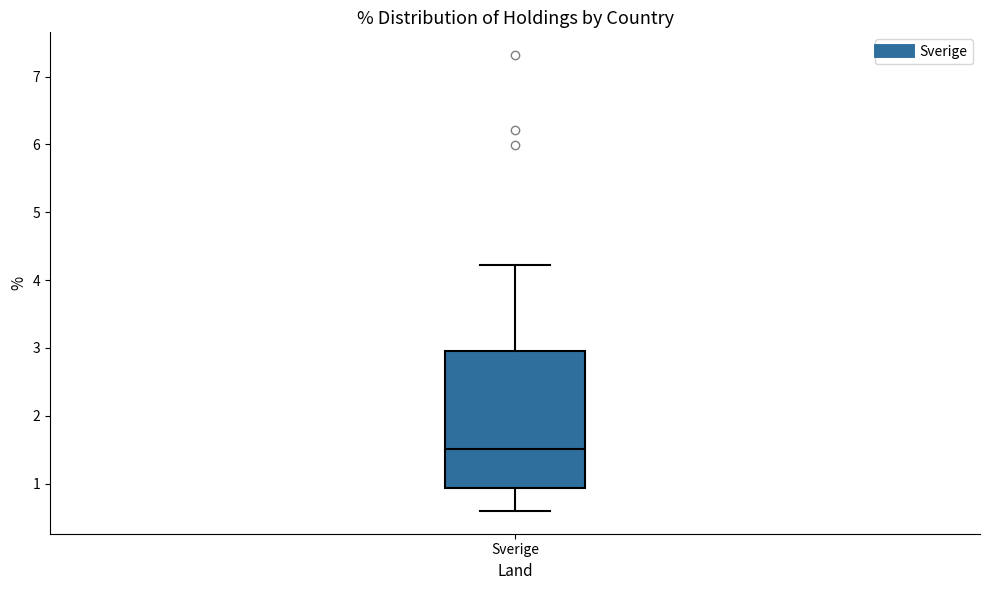

Read this box plot against the y-axis: the position of the median line, the range covered by the box, and the ends of both whiskers. The values are not printed on the chart, so give them approximately, as read against the axis.

median 1.5, box 0.9 to 3.0, whiskers 0.6 to 4.2